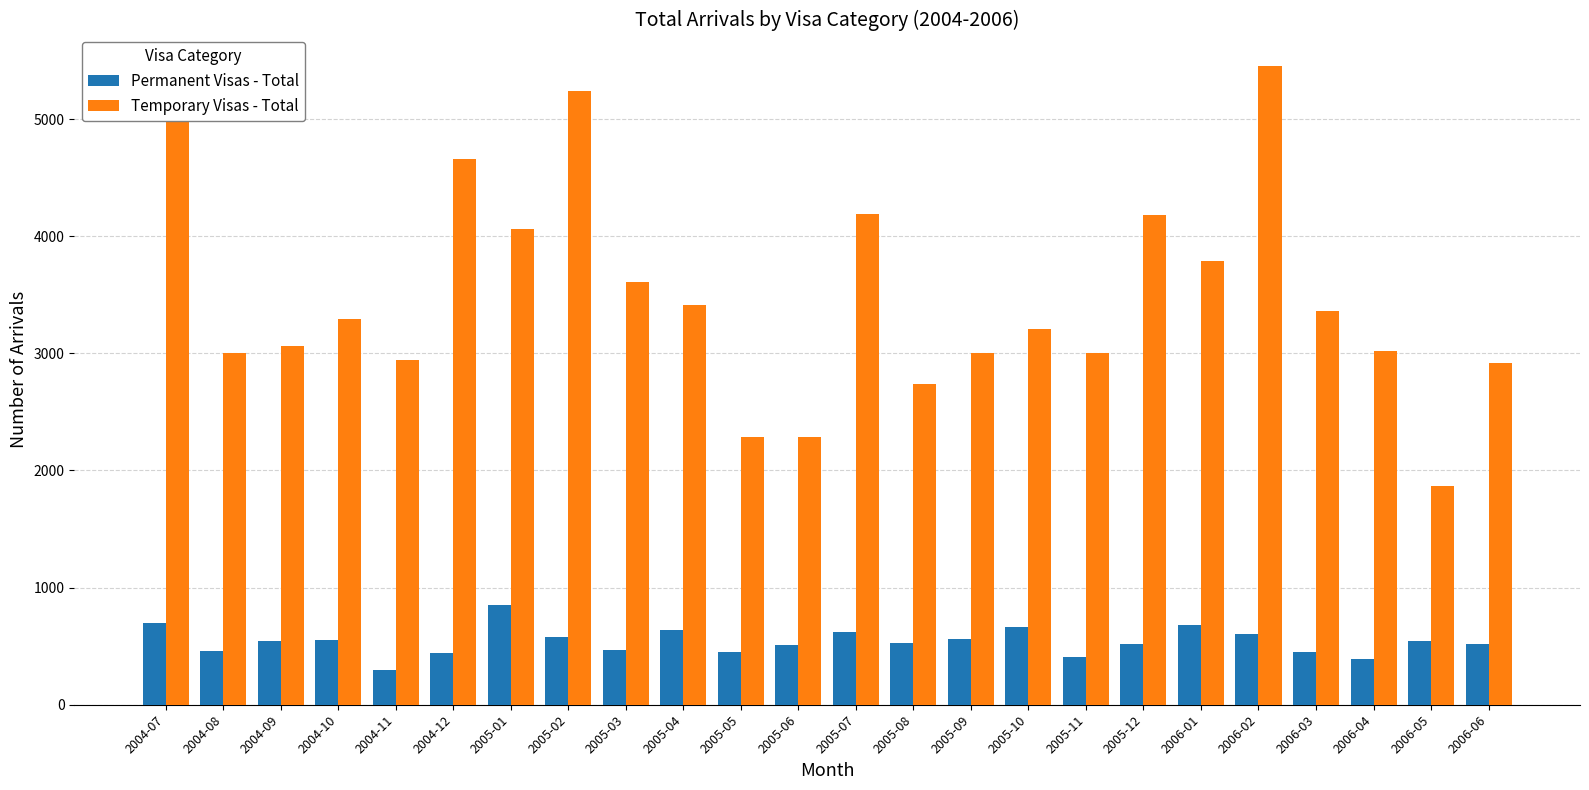

What is the difference between the Temporary Visas - Total values at 2004-09 and 2005-03?

550